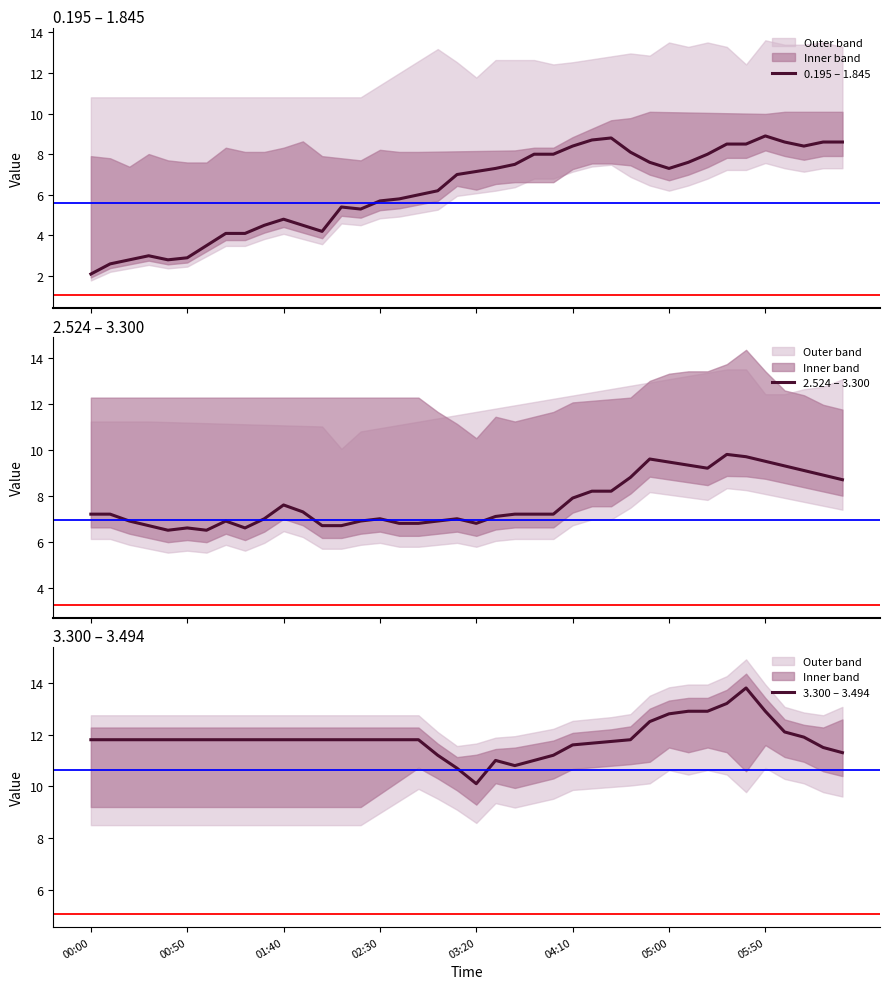

What is the spread (max minus min) of values at 12?

7.6